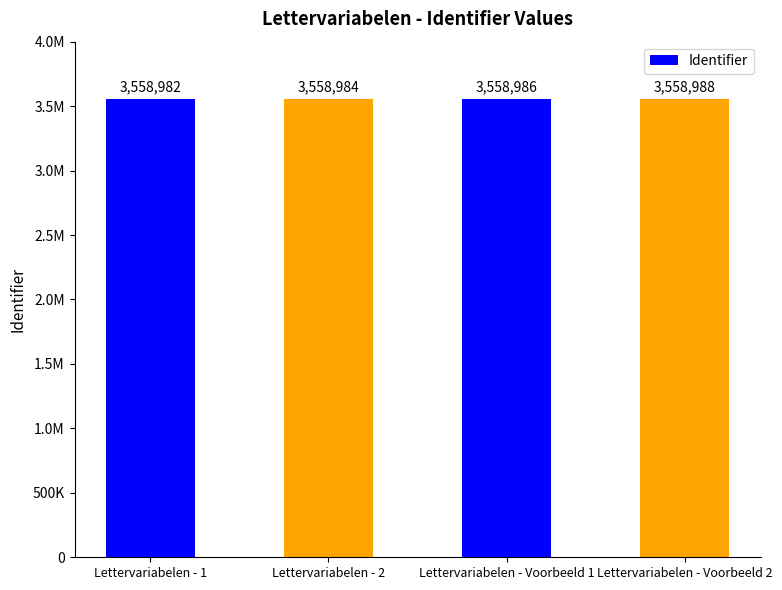

What is the difference between the second highest and second lowest values?

2